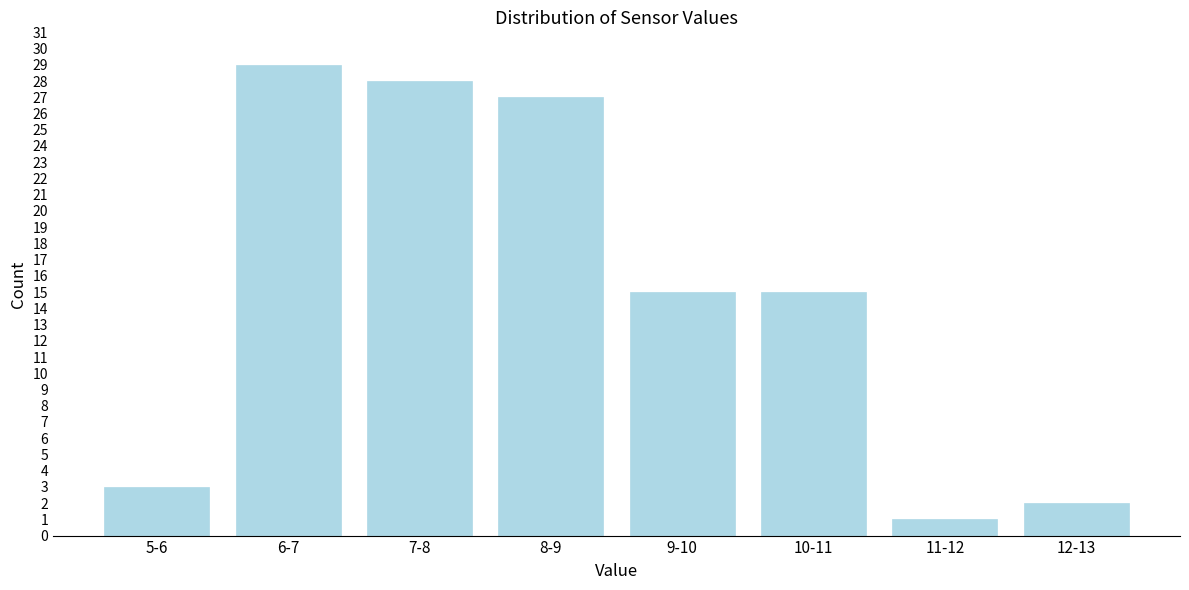

Reading left to right, transcribe all the data shown in this chart.

5-6=3	6-7=29	7-8=28	8-9=27	9-10=15	10-11=15	11-12=1	12-13=2